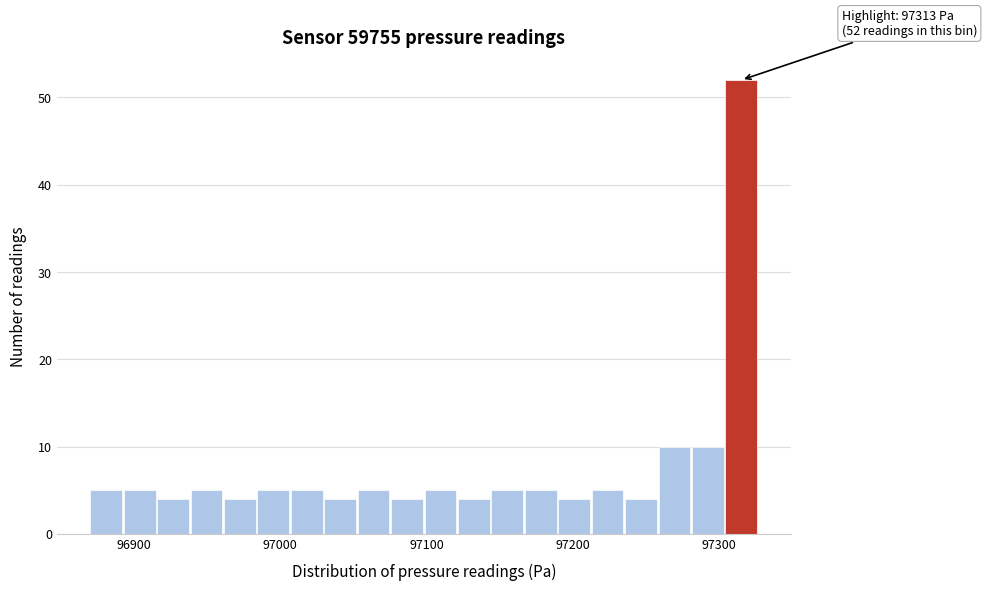

Read against the x-axis, roughly where is the centre of the tallest bar?

97320